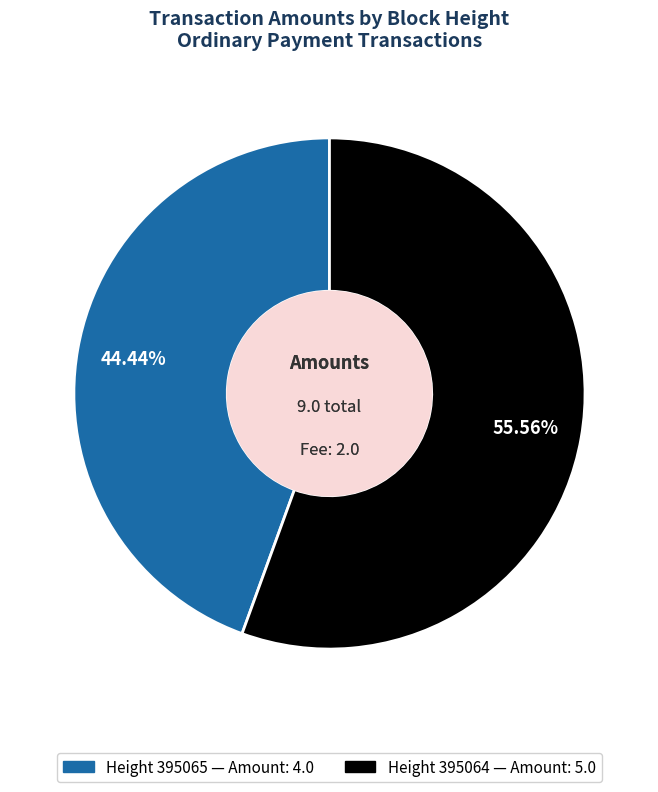

Is there any slice that represents more than half of the pie?

Yes